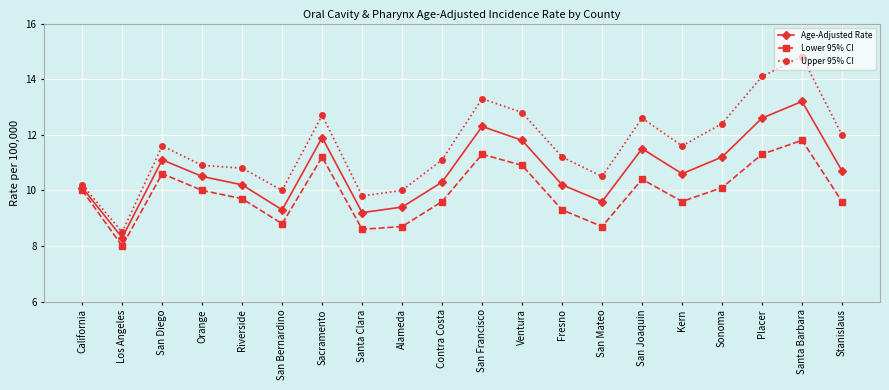

How many values in the Upper 95% CI series exceed 11?

12